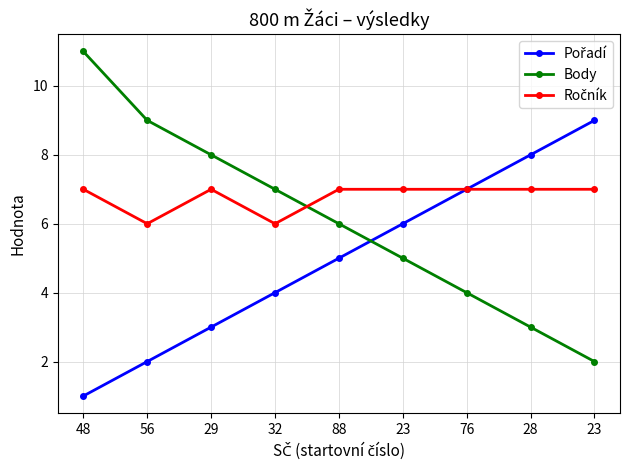

Reading right to left, extract all data points from this chart.

Pořadí: 23=9	28=8	76=7	23=6	88=5	32=4	29=3	56=2	48=1
Body: 23=2	28=3	76=4	23=5	88=6	32=7	29=8	56=9	48=11
Ročník: 23=7	28=7	76=7	23=7	88=7	32=6	29=7	56=6	48=7